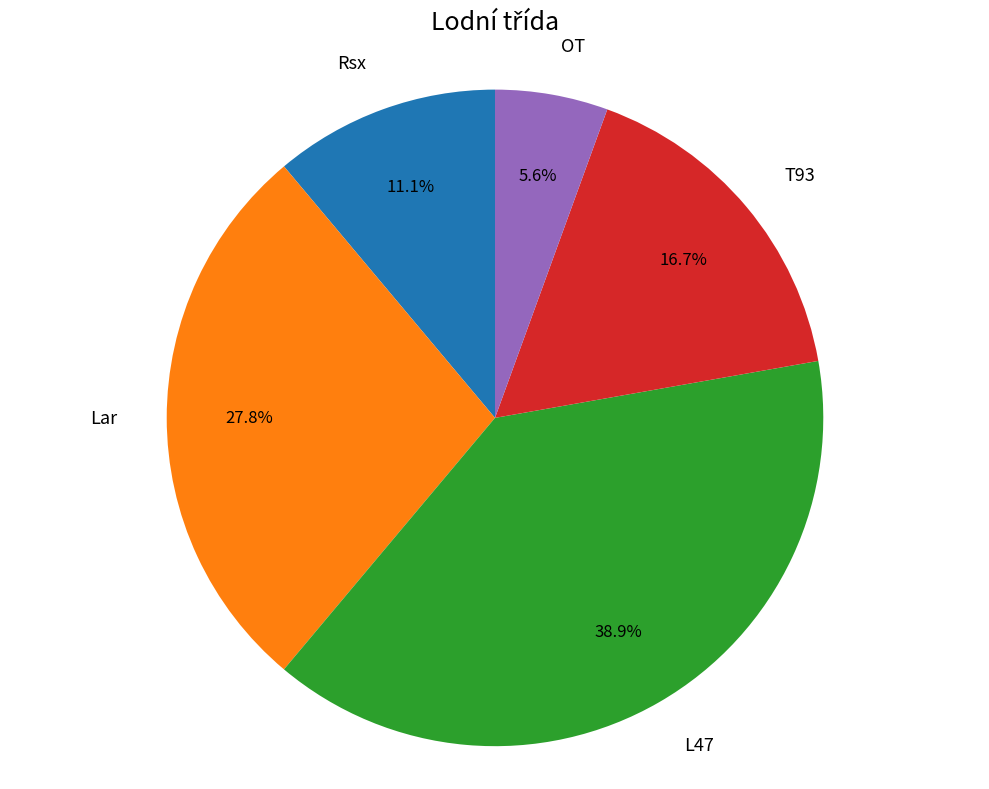

Is there any slice that represents more than half of the pie?

No